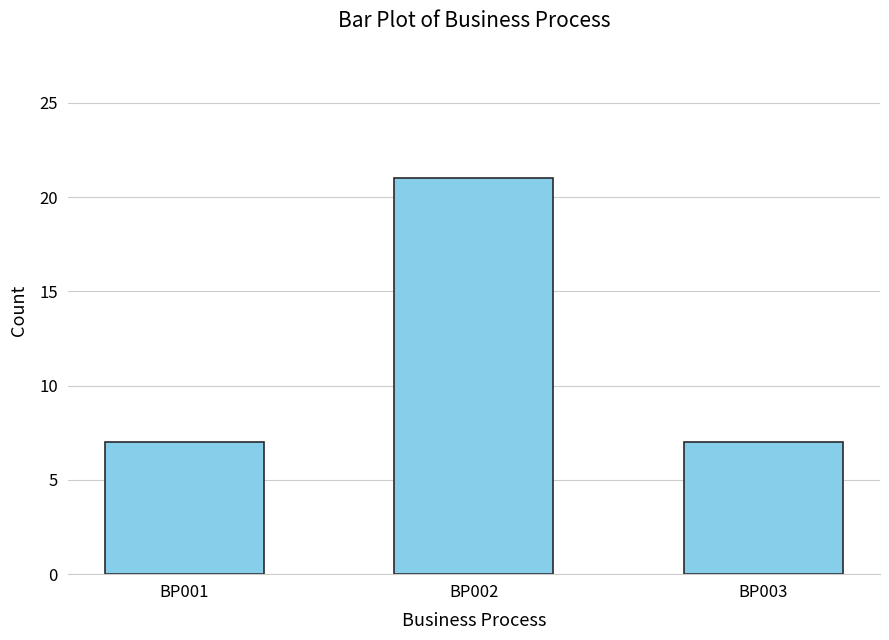

What is the maximum value shown in the chart?

21